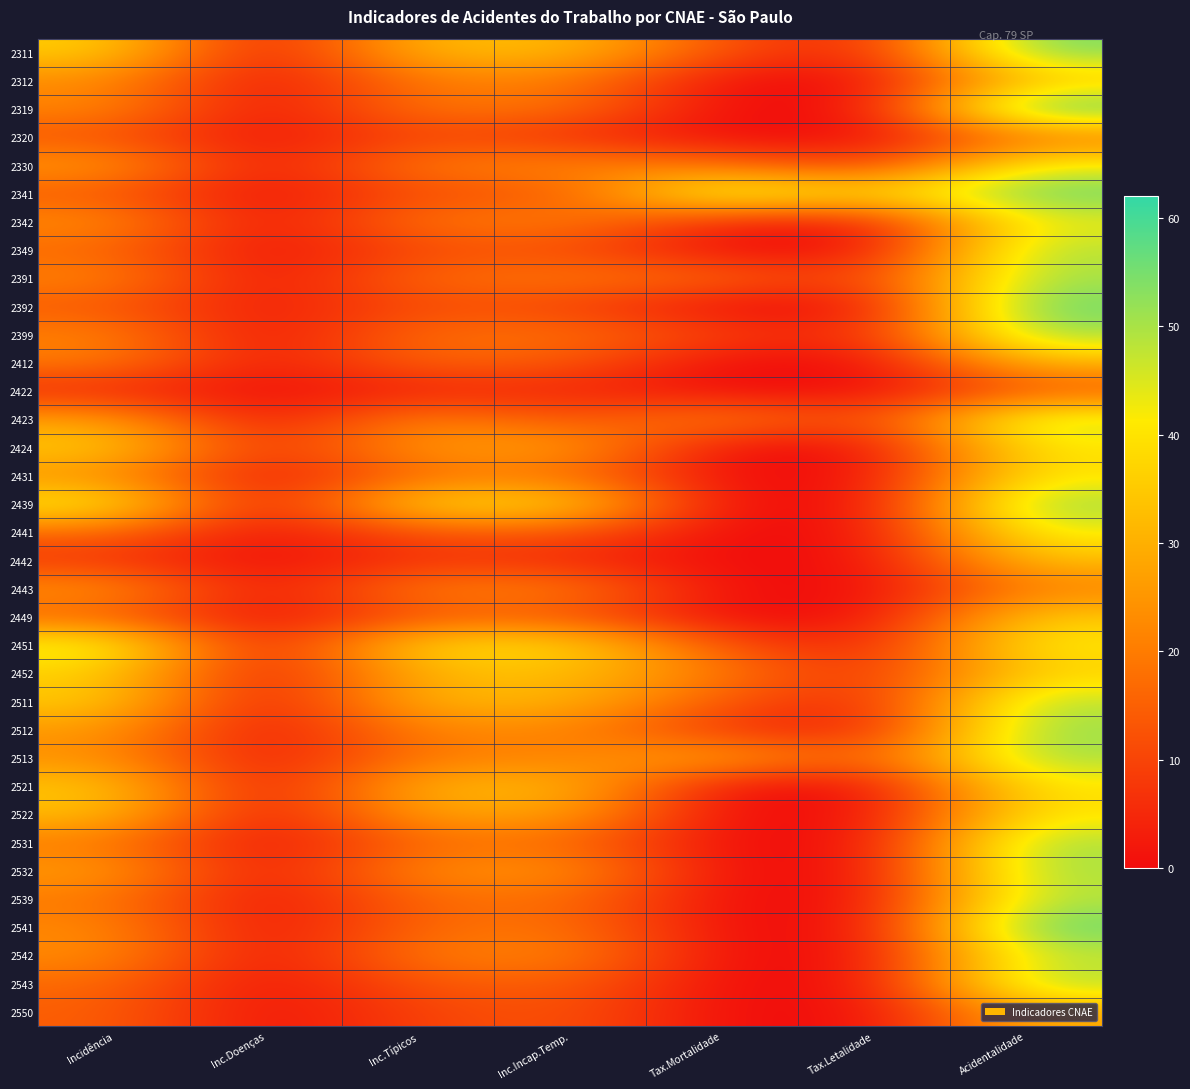

Reading left to right, list all the values displayed in this chart.

2311: Incidência=36.4	Inc.Doenças=0.4	Inc.Típicos=32.5	Inc.Incap.Temp.=32.5	Tax.Mortalidade=11.9	Tax.Letalidade=3.3	Acidentalidade=55.6
2312: Incidência=23.1	Inc.Doenças=0.0	Inc.Típicos=20.2	Inc.Incap.Temp.=20.6	Tax.Mortalidade=0.0	Tax.Letalidade=0.0	Acidentalidade=33.6
2319: Incidência=22.6	Inc.Doenças=0.1	Inc.Típicos=19.7	Inc.Incap.Temp.=18.5	Tax.Mortalidade=0.0	Tax.Letalidade=0.0	Acidentalidade=61.5
2320: Incidência=12.8	Inc.Doenças=0.6	Inc.Típicos=11.0	Inc.Incap.Temp.=6.1	Tax.Mortalidade=0.0	Tax.Letalidade=0.0	Acidentalidade=19.1
2330: Incidência=26.1	Inc.Doenças=0.9	Inc.Típicos=20.8	Inc.Incap.Temp.=22.2	Tax.Mortalidade=18.1	Tax.Letalidade=6.9	Acidentalidade=43.4
2341: Incidência=14.0	Inc.Doenças=0.0	Inc.Típicos=12.5	Inc.Incap.Temp.=12.0	Tax.Mortalidade=50.0	Tax.Letalidade=35.7	Acidentalidade=57.1
2342: Incidência=23.7	Inc.Doenças=0.2	Inc.Típicos=19.2	Inc.Incap.Temp.=20.9	Tax.Mortalidade=4.1	Tax.Letalidade=1.7	Acidentalidade=43.9
2349: Incidência=16.5	Inc.Doenças=0.2	Inc.Típicos=11.4	Inc.Incap.Temp.=11.7	Tax.Mortalidade=0.0	Tax.Letalidade=0.0	Acidentalidade=50.0
2391: Incidência=22.0	Inc.Doenças=0.3	Inc.Típicos=17.2	Inc.Incap.Temp.=19.7	Tax.Mortalidade=16.5	Tax.Letalidade=7.5	Acidentalidade=51.1
2392: Incidência=13.9	Inc.Doenças=2.0	Inc.Típicos=11.9	Inc.Incap.Temp.=9.9	Tax.Mortalidade=0.0	Tax.Letalidade=0.0	Acidentalidade=57.1
2399: Incidência=21.6	Inc.Doenças=0.1	Inc.Típicos=18.0	Inc.Incap.Temp.=18.1	Tax.Mortalidade=9.3	Tax.Letalidade=4.3	Acidentalidade=51.9
2412: Incidência=20.2	Inc.Doenças=1.3	Inc.Típicos=16.4	Inc.Incap.Temp.=13.9	Tax.Mortalidade=0.0	Tax.Letalidade=0.0	Acidentalidade=31.2
2422: Incidência=5.1	Inc.Doenças=0.3	Inc.Típicos=3.7	Inc.Incap.Temp.=4.8	Tax.Mortalidade=0.0	Tax.Letalidade=0.0	Acidentalidade=13.3
2423: Incidência=27.3	Inc.Doenças=0.5	Inc.Típicos=23.0	Inc.Incap.Temp.=11.4	Tax.Mortalidade=22.4	Tax.Letalidade=8.2	Acidentalidade=48.4
2424: Incidência=36.1	Inc.Doenças=5.1	Inc.Típicos=25.9	Inc.Incap.Temp.=27.4	Tax.Mortalidade=0.0	Tax.Letalidade=0.0	Acidentalidade=41.0
2431: Incidência=24.1	Inc.Doenças=0.8	Inc.Típicos=18.1	Inc.Incap.Temp.=18.1	Tax.Mortalidade=0.0	Tax.Letalidade=0.0	Acidentalidade=40.4
2439: Incidência=42.6	Inc.Doenças=0.0	Inc.Típicos=39.4	Inc.Incap.Temp.=38.3	Tax.Mortalidade=0.0	Tax.Letalidade=0.0	Acidentalidade=52.5
2441: Incidência=17.1	Inc.Doenças=0.4	Inc.Típicos=13.2	Inc.Incap.Temp.=13.7	Tax.Mortalidade=0.0	Tax.Letalidade=0.0	Acidentalidade=43.8
2442: Incidência=7.2	Inc.Doenças=0.0	Inc.Típicos=7.2	Inc.Incap.Temp.=4.8	Tax.Mortalidade=0.0	Tax.Letalidade=0.0	Acidentalidade=33.3
2443: Incidência=25.2	Inc.Doenças=0.3	Inc.Típicos=21.2	Inc.Incap.Temp.=21.2	Tax.Mortalidade=0.0	Tax.Letalidade=0.0	Acidentalidade=21.3
2449: Incidência=15.2	Inc.Doenças=0.0	Inc.Típicos=13.2	Inc.Incap.Temp.=13.2	Tax.Mortalidade=0.0	Tax.Letalidade=0.0	Acidentalidade=35.5
2451: Incidência=46.2	Inc.Doenças=0.2	Inc.Típicos=39.8	Inc.Incap.Temp.=39.0	Tax.Mortalidade=12.6	Tax.Letalidade=2.7	Acidentalidade=41.8
2452: Incidência=36.3	Inc.Doenças=1.0	Inc.Típicos=31.6	Inc.Incap.Temp.=33.2	Tax.Mortalidade=19.6	Tax.Letalidade=5.4	Acidentalidade=36.8
2511: Incidência=35.9	Inc.Doenças=0.0	Inc.Típicos=32.0	Inc.Incap.Temp.=31.0	Tax.Mortalidade=13.5	Tax.Letalidade=3.8	Acidentalidade=49.2
2512: Incidência=26.1	Inc.Doenças=0.3	Inc.Típicos=22.0	Inc.Incap.Temp.=22.4	Tax.Mortalidade=6.7	Tax.Letalidade=2.6	Acidentalidade=52.5
2513: Incidência=24.3	Inc.Doenças=1.2	Inc.Típicos=20.4	Inc.Incap.Temp.=20.7	Tax.Mortalidade=29.6	Tax.Letalidade=12.2	Acidentalidade=51.2
2521: Incidência=35.1	Inc.Doenças=0.3	Inc.Típicos=31.5	Inc.Incap.Temp.=32.2	Tax.Mortalidade=0.0	Tax.Letalidade=0.0	Acidentalidade=40.7
2522: Incidência=33.2	Inc.Doenças=0.0	Inc.Típicos=28.1	Inc.Incap.Temp.=27.5	Tax.Mortalidade=0.0	Tax.Letalidade=0.0	Acidentalidade=40.6
2531: Incidência=19.9	Inc.Doenças=0.0	Inc.Típicos=17.2	Inc.Incap.Temp.=17.2	Tax.Mortalidade=0.0	Tax.Letalidade=0.0	Acidentalidade=51.2
2532: Incidência=26.7	Inc.Doenças=0.6	Inc.Típicos=23.5	Inc.Incap.Temp.=25.0	Tax.Mortalidade=0.0	Tax.Letalidade=0.0	Acidentalidade=51.1
2539: Incidência=19.8	Inc.Doenças=0.2	Inc.Típicos=16.8	Inc.Incap.Temp.=18.1	Tax.Mortalidade=0.0	Tax.Letalidade=0.0	Acidentalidade=49.7
2541: Incidência=22.8	Inc.Doenças=0.0	Inc.Típicos=17.1	Inc.Incap.Temp.=19.0	Tax.Mortalidade=0.0	Tax.Letalidade=0.0	Acidentalidade=58.3
2542: Incidência=23.4	Inc.Doenças=0.0	Inc.Típicos=20.1	Inc.Incap.Temp.=21.9	Tax.Mortalidade=0.0	Tax.Letalidade=0.0	Acidentalidade=48.0
2543: Incidência=16.9	Inc.Doenças=0.1	Inc.Típicos=13.4	Inc.Incap.Temp.=15.3	Tax.Mortalidade=0.0	Tax.Letalidade=0.0	Acidentalidade=51.0
2550: Incidência=15.0	Inc.Doenças=0.3	Inc.Típicos=9.7	Inc.Incap.Temp.=13.3	Tax.Mortalidade=0.0	Tax.Letalidade=0.0	Acidentalidade=29.4